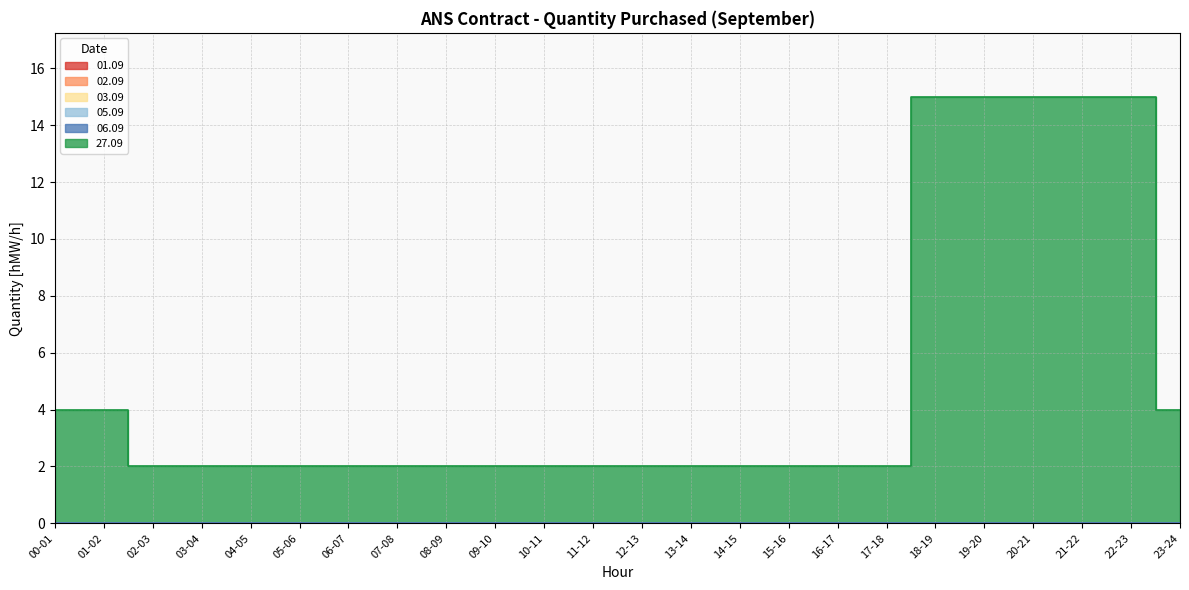

True or false: 06.09 and 03.09 intersect in this chart.

False